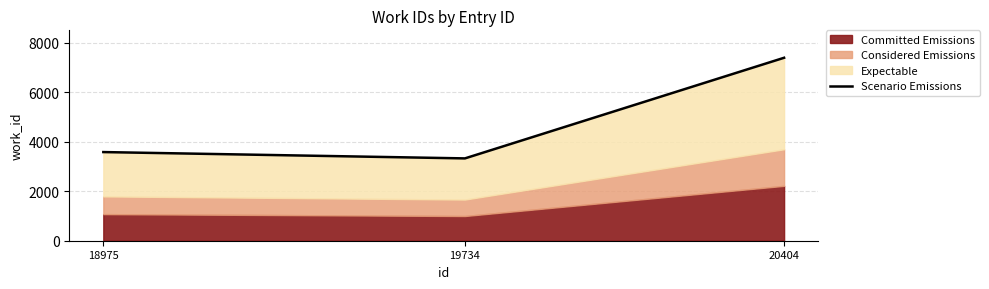

Rank the categories by value from highest to lowest.

20404, 18975, 19734